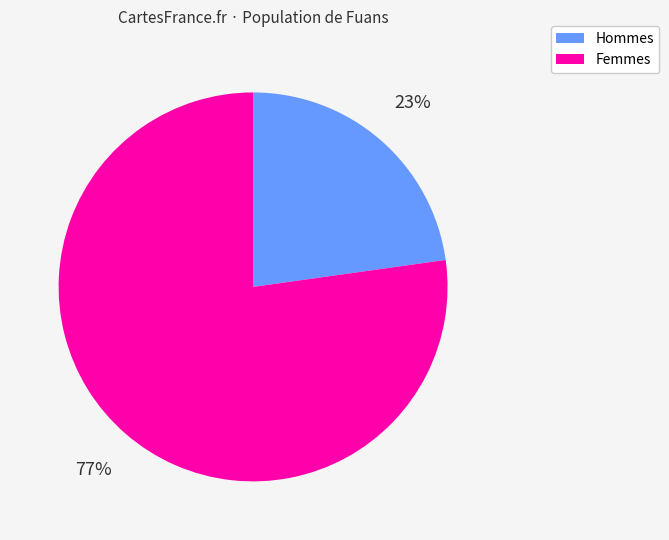

To the nearest percent, what is the difference between the largest and smallest slice percentages?

54%